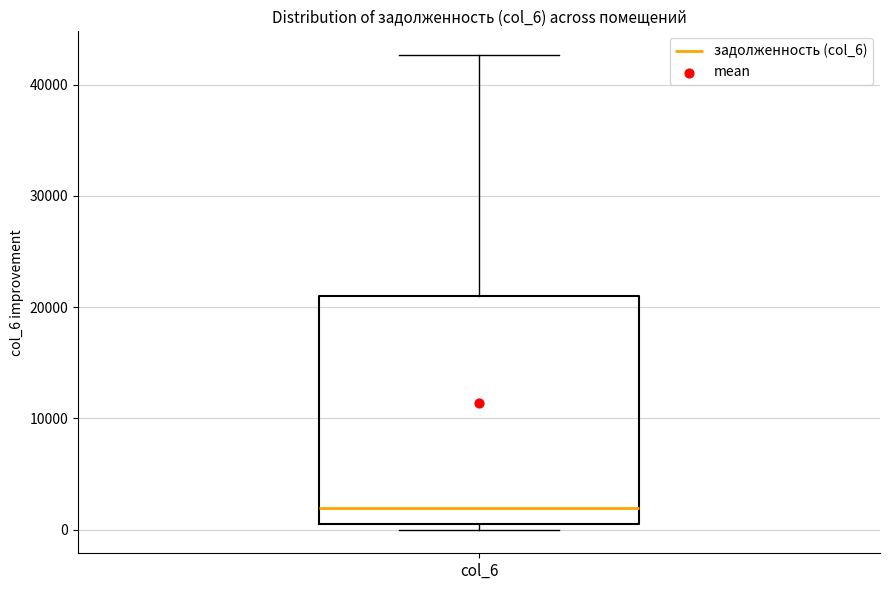

Transcribe this box plot: give where the median line is, the range the box spans, and where the two whiskers end, as read against the y-axis. The values are not printed on the chart, so give them approximately, as read against the axis.

median 2000, box 0 to 21000, whiskers 0 (just below the box's lower edge) to 43000